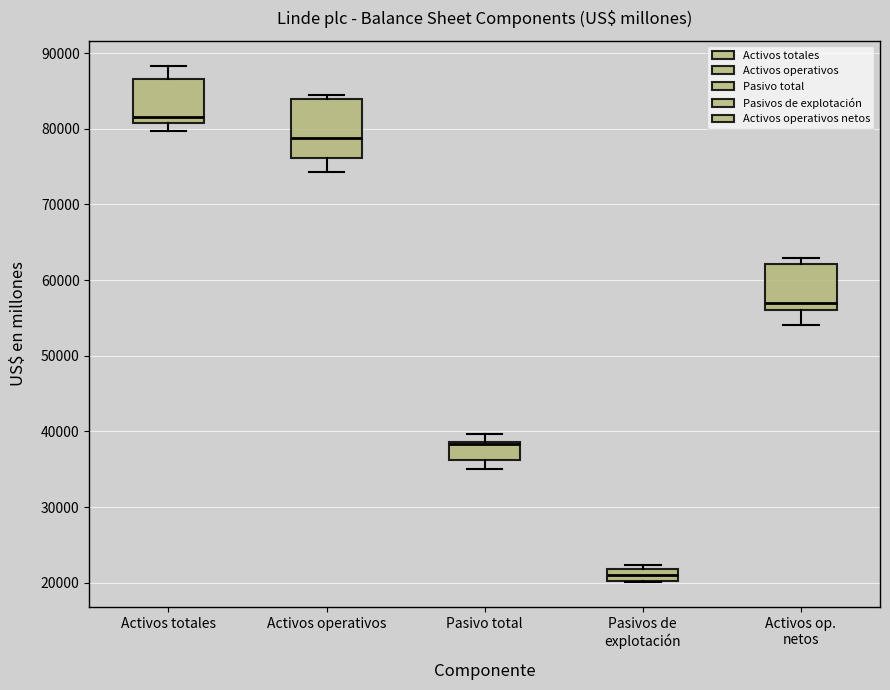

Comparing the boxes themselves (not the whiskers), which one is the tallest?

Activos operativos